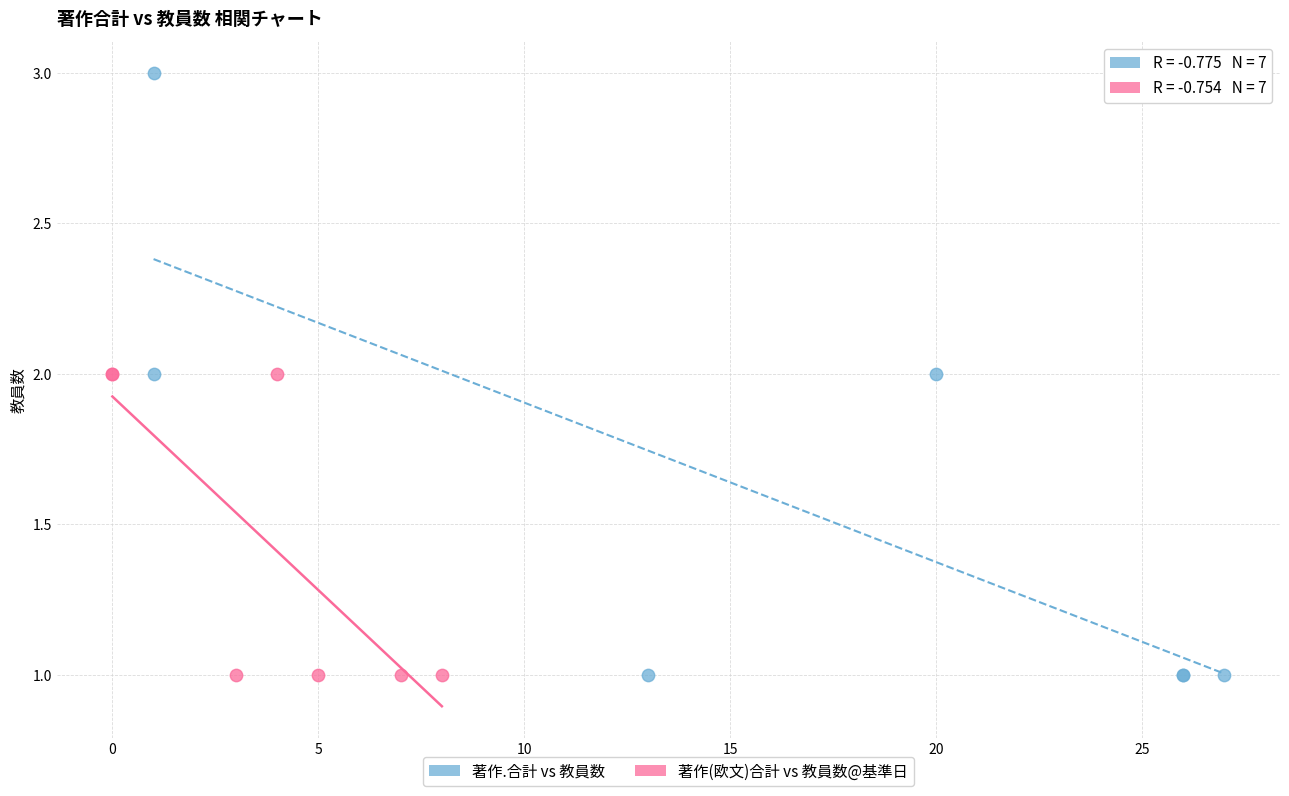

Which series has the largest Y range (max minus min)?

著作.合計 vs 教員数